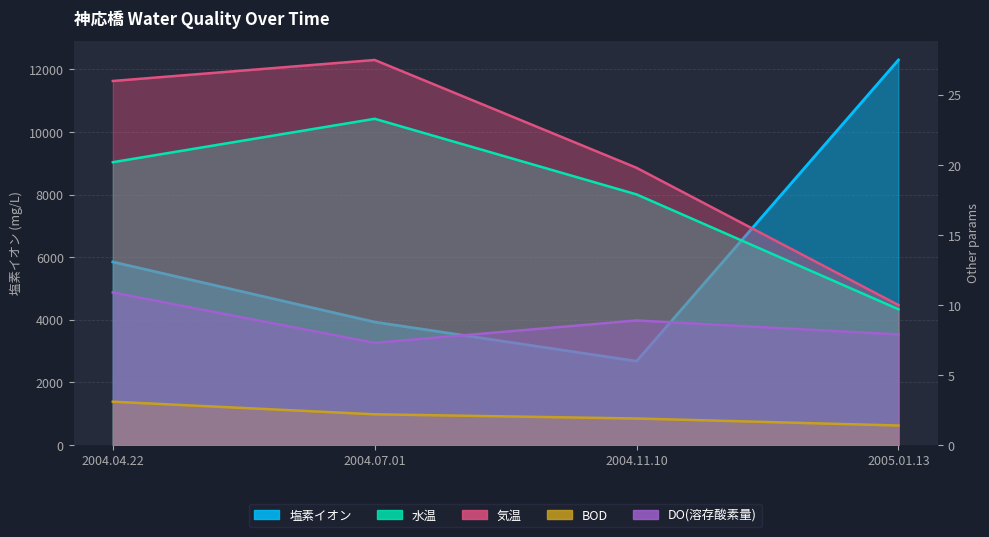

Is it true that 気温 equals 11.2 at 2004.04.22?

False